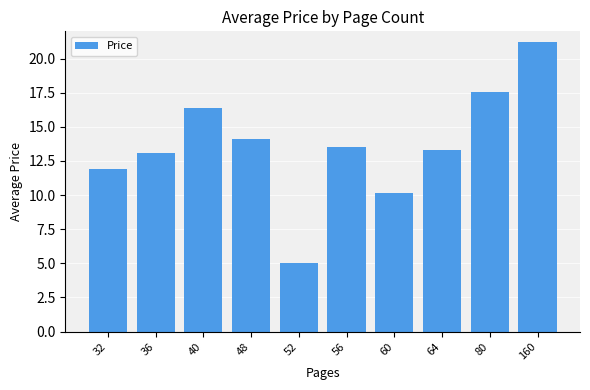

Which category has the highest value across all series?

160